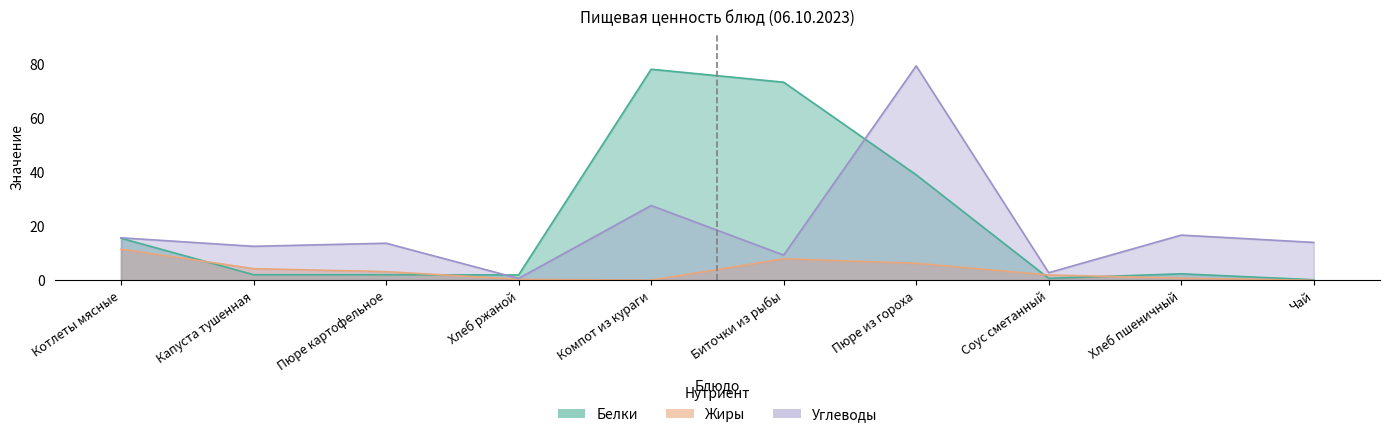

Which series has the largest total across all categories?

Белки